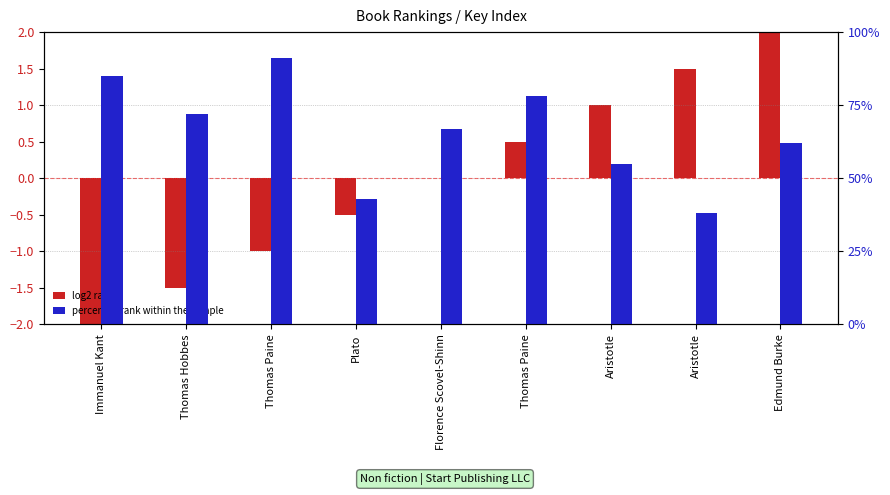

At which label does percentile rank within the sample first exceed 67?

Immanuel Kant